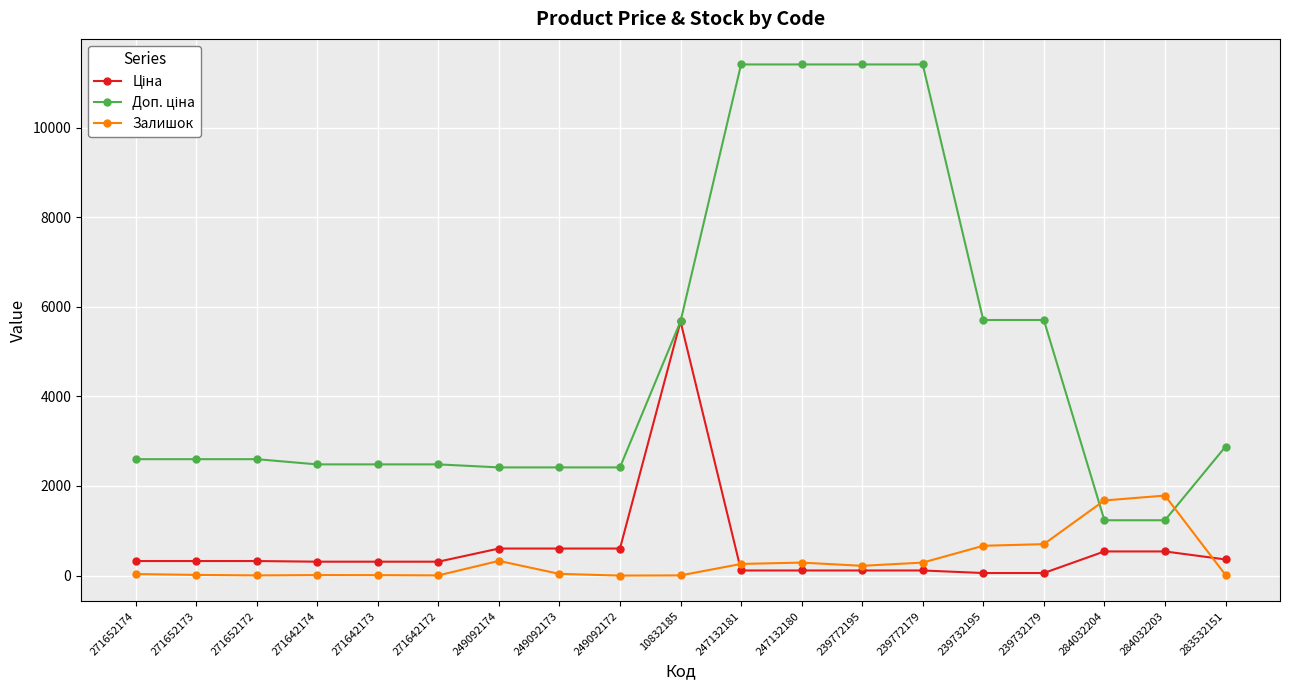

What is the greatest value displayed?

11410.0